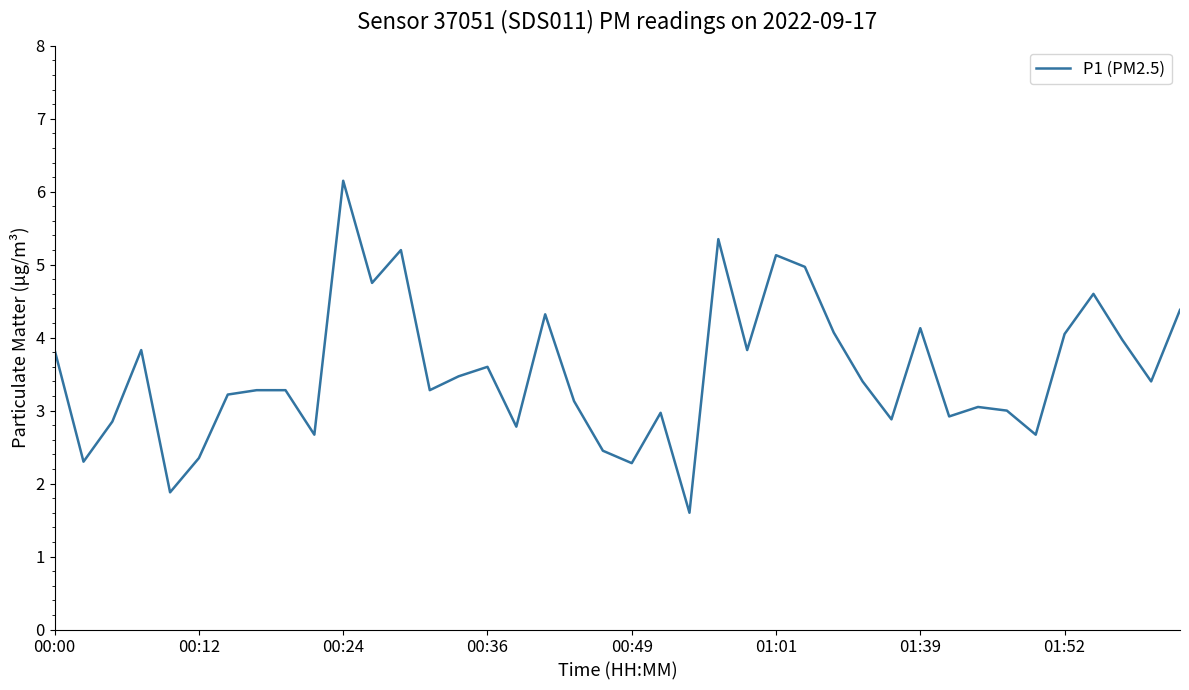

What is the minimum value shown in the chart?

1.6